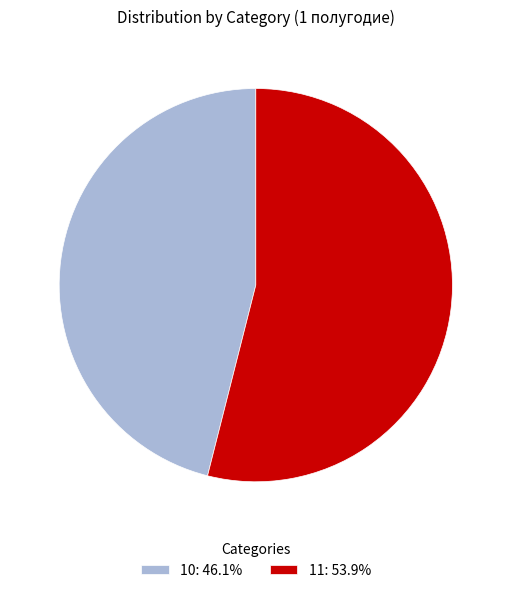

Is the sum of 10 and 11 greater than half?

Yes